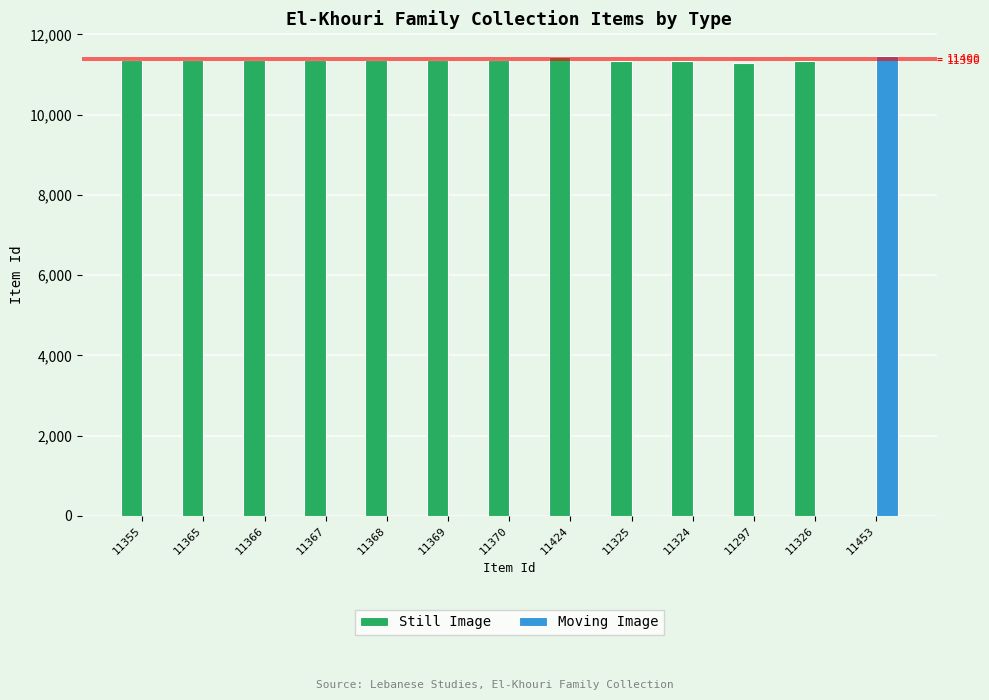

Reading left to right, transcribe all the data shown in this chart.

Still Image: 11355	11365	11366	11367	11368	11369	11370	11424	11325	11324	11297	11326	0
Moving Image: 0	0	0	0	0	0	0	0	0	0	0	0	11453